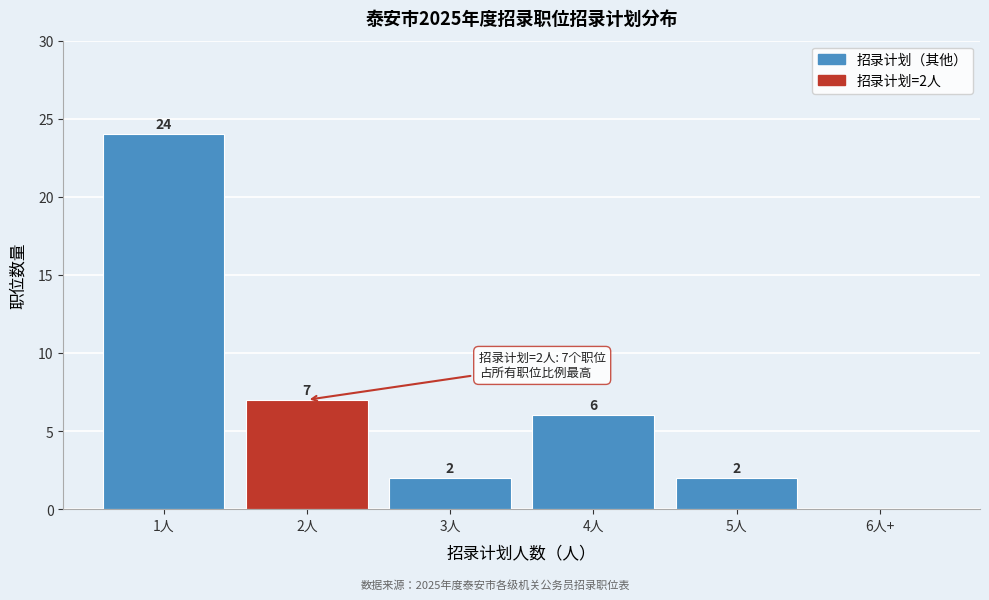

Reading left to right, list all the values displayed in this chart.

1人=24	2人=7	3人=2	4人=6	5人=2	6人+=0